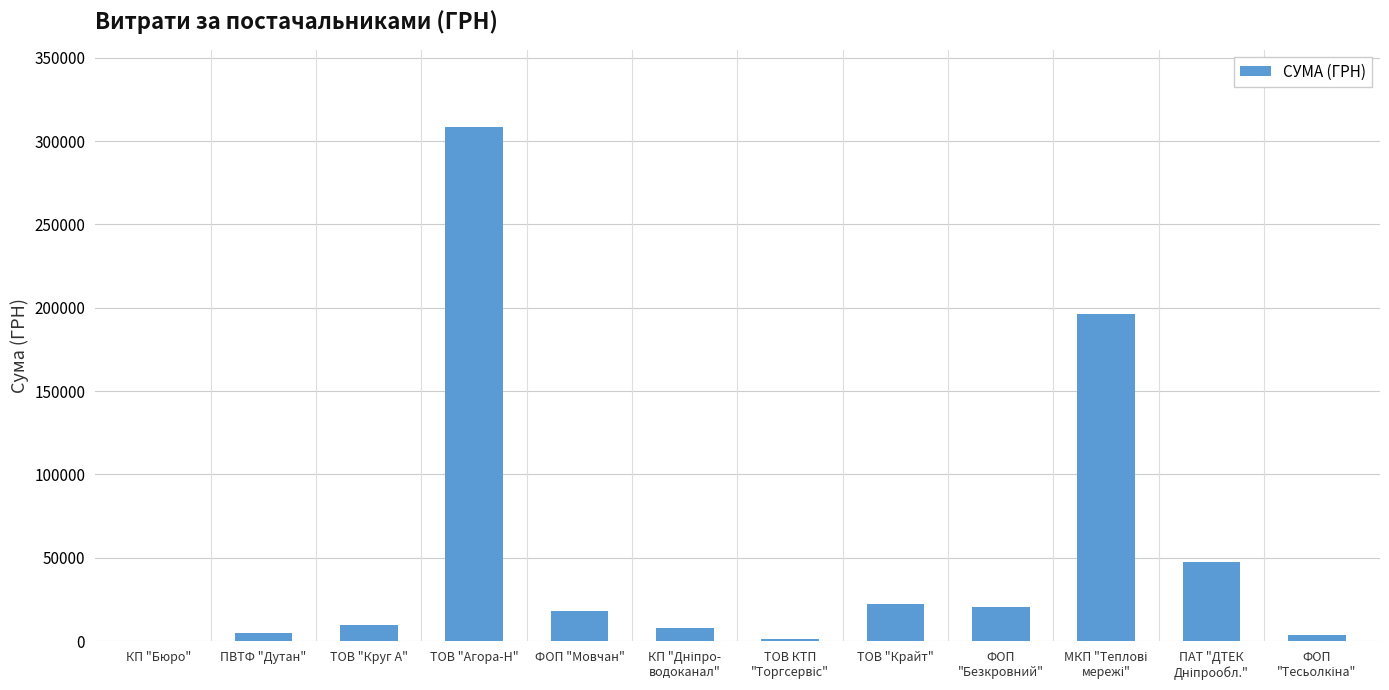

Between ТОВ "Крайт" and ПВТФ "Дутан", which is larger?

ТОВ "Крайт"